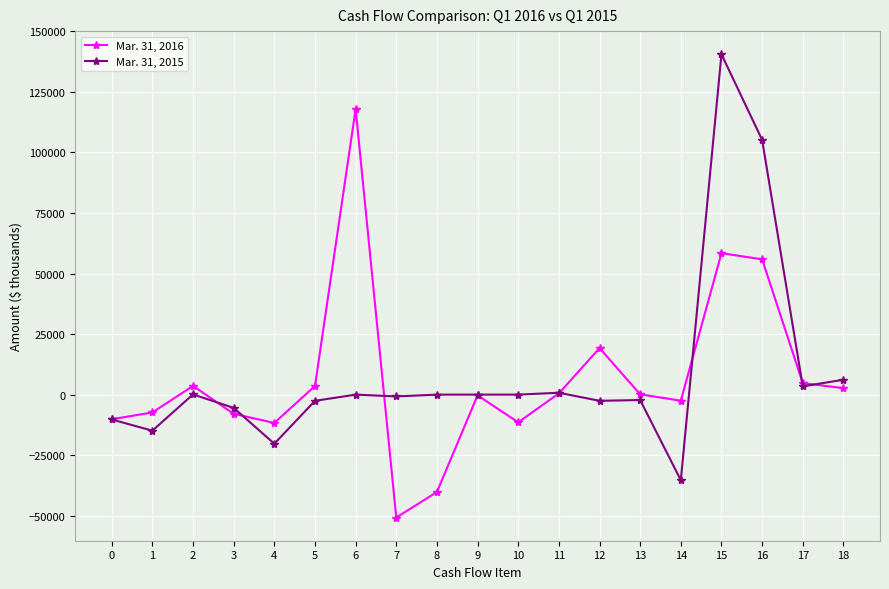

Which series changed the most between 11 and 14?

Mar. 31, 2015